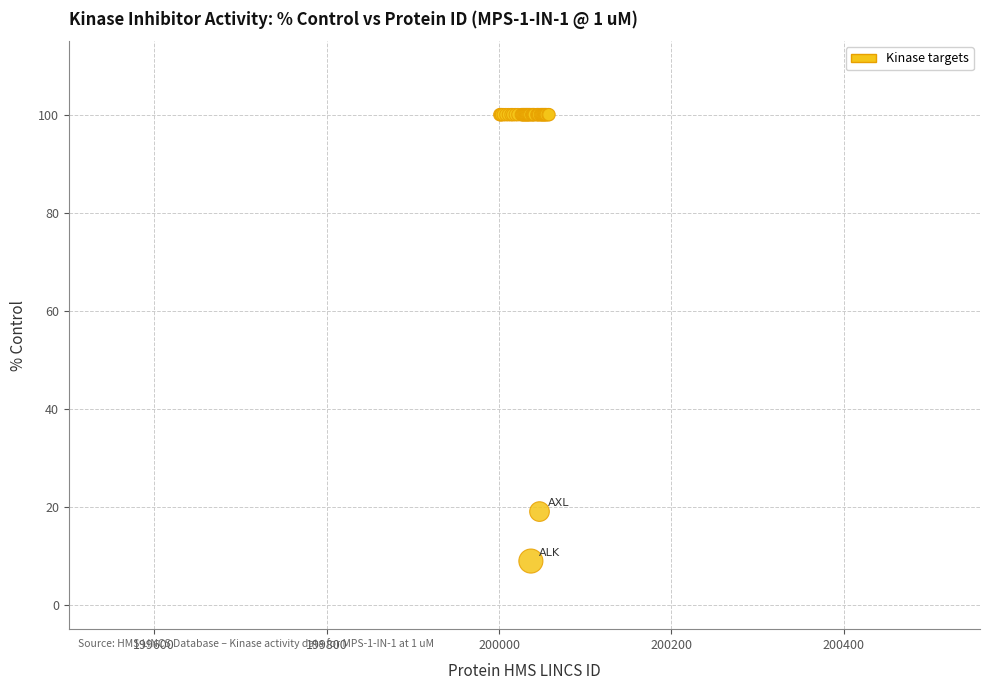

What Y value in the scatter plot is closest to 54?

19.0